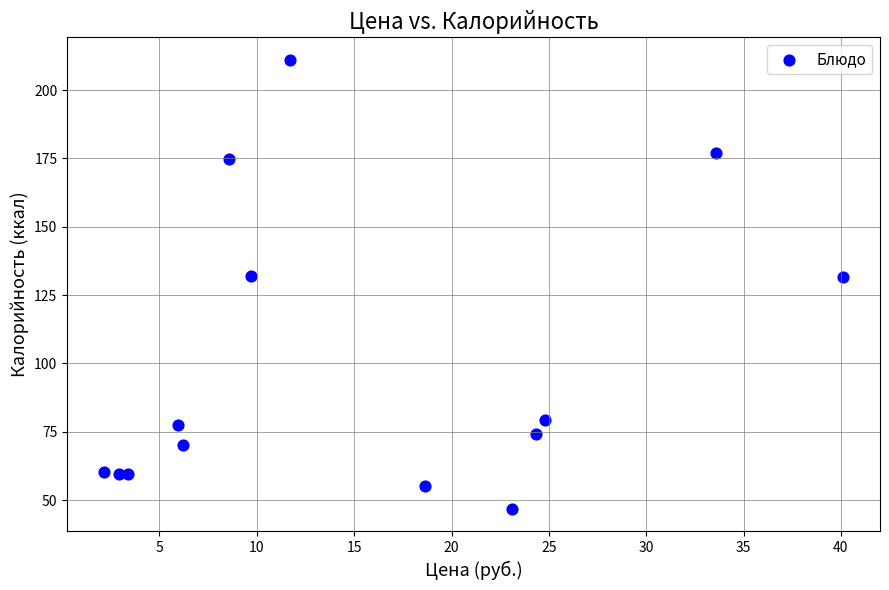

What is the range of Y values (max minus min)?

164.4